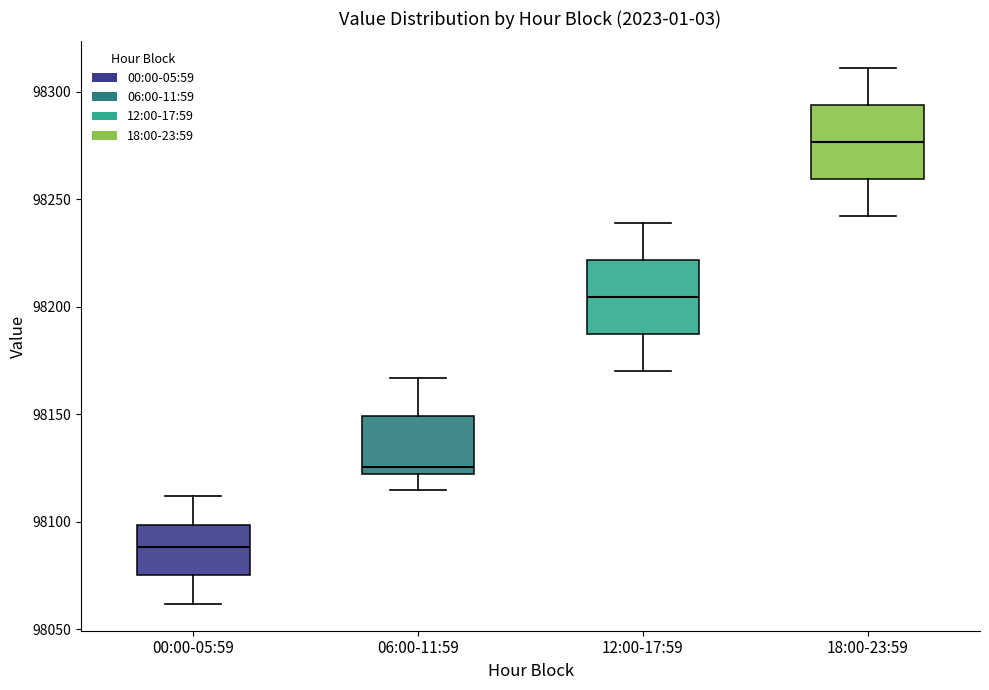

Reading left to right, transcribe this box plot: for each box, give where its median line is, the range the box spans, and where its two whiskers end, as read against the y-axis. The values are not printed on the chart, so give them approximately, as read against the axis.

00:00-05:59: median 98090, box 98075 to 98100, whiskers 98060 to 98110
06:00-11:59: median 98125, box 98120 to 98150, whiskers 98115 to 98165
12:00-17:59: median 98205, box 98185 to 98220, whiskers 98170 to 98240
18:00-23:59: median 98275, box 98260 to 98295, whiskers 98240 to 98310